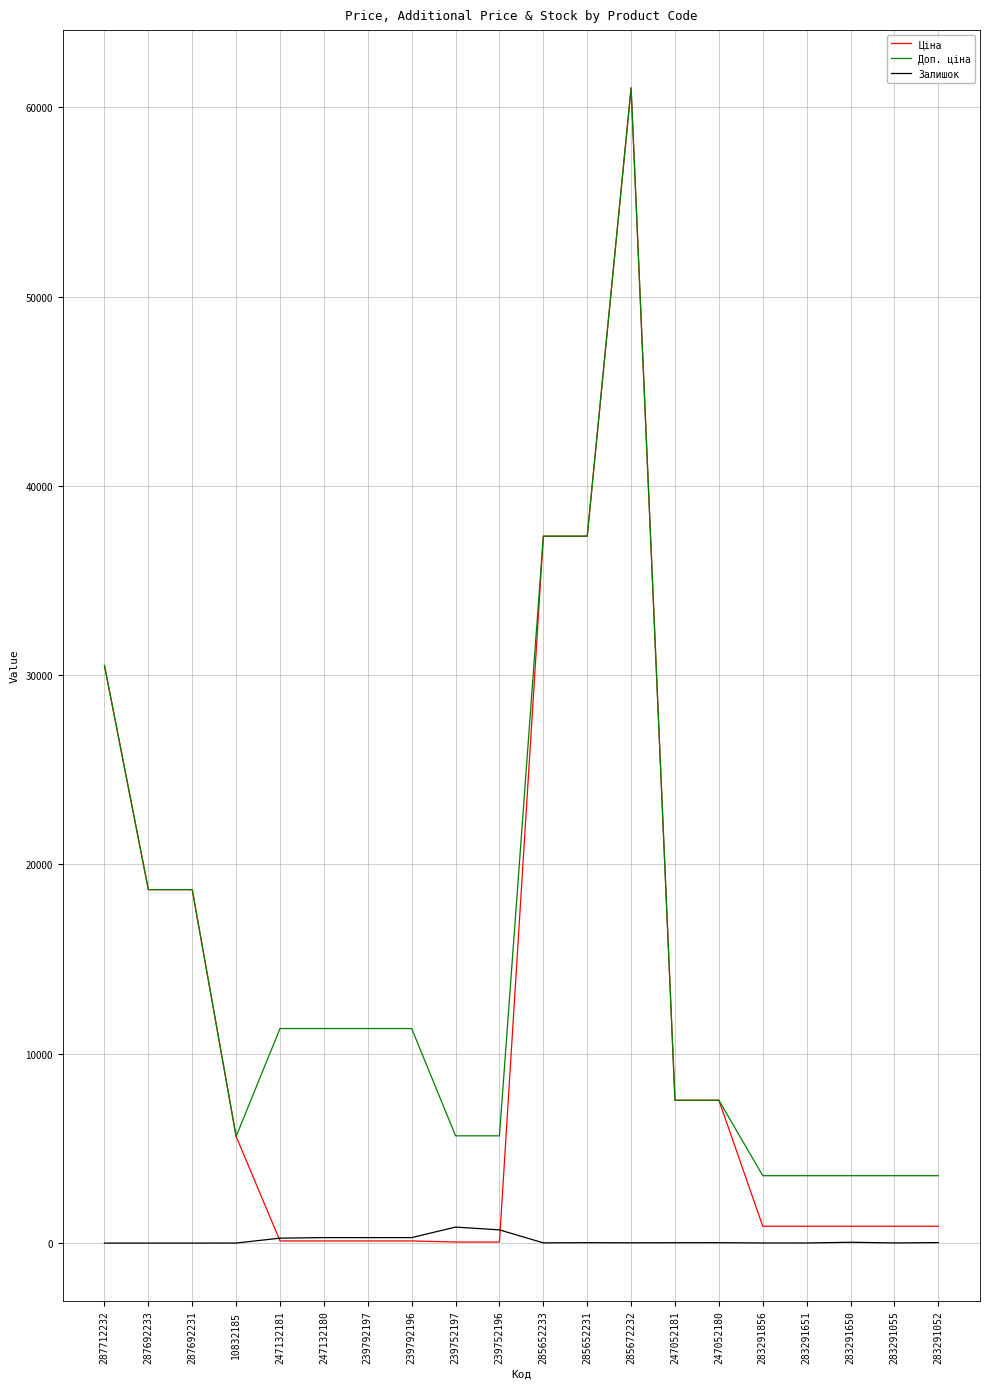

Between 247052181 and 283291055, which series saw the biggest shift?

Ціна